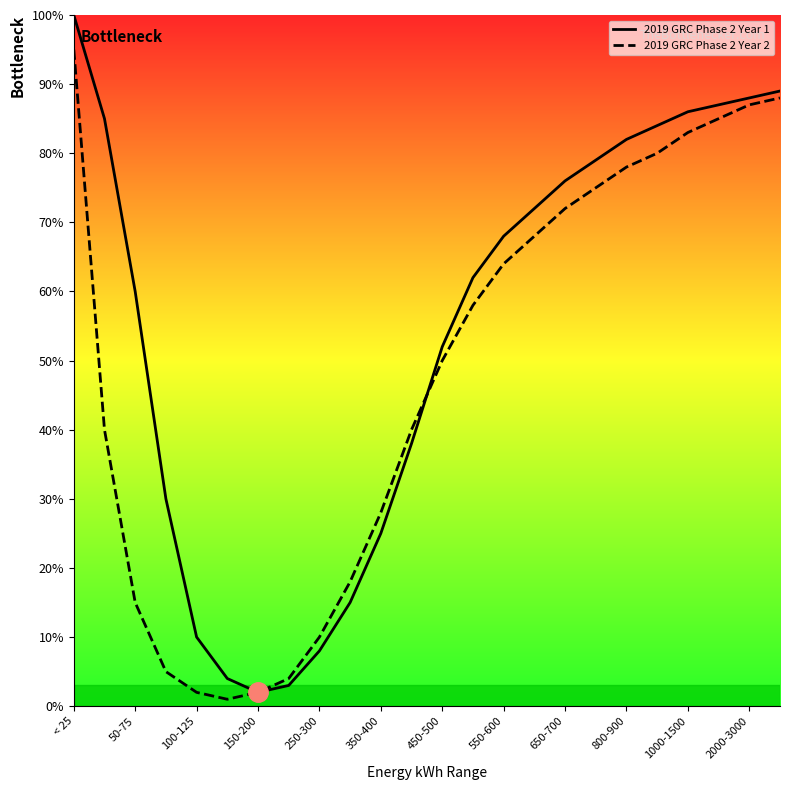

How many interior local valleys does the 2019 GRC Phase 2 Year 1 series have?

1